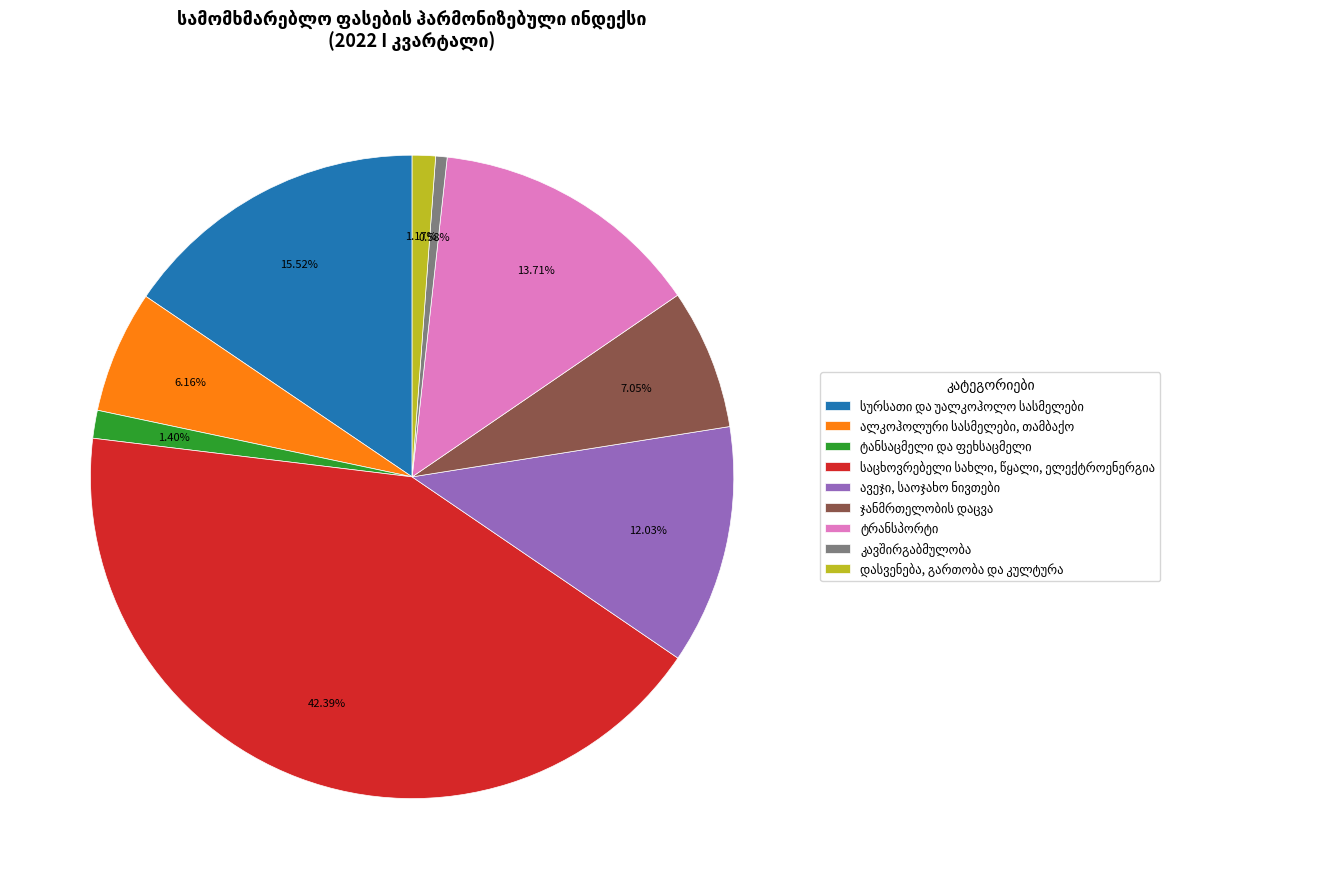

Is there a majority slice in this chart?

No